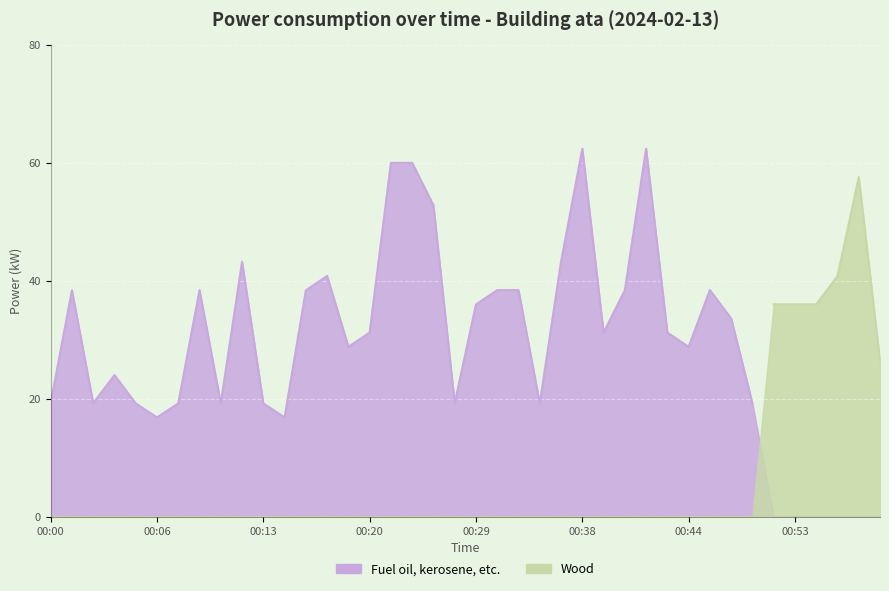

Where does the data first go above 36?

00:02